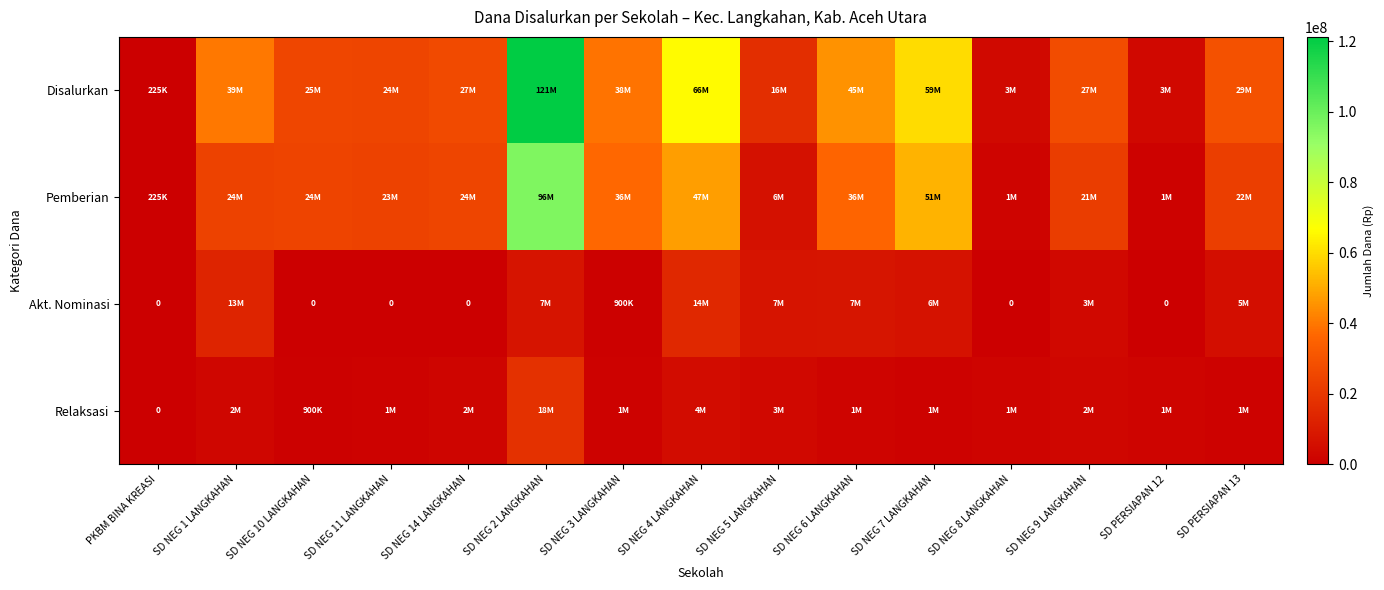

What is the difference between the Akt. Nominasi values at SD NEG 1 LANGKAHAN and SD NEG 9 LANGKAHAN?

9900000